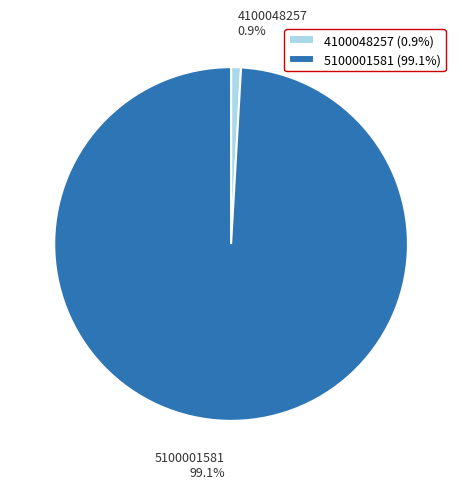

To the nearest percent, what is the difference between the largest and smallest slice percentages?

98%